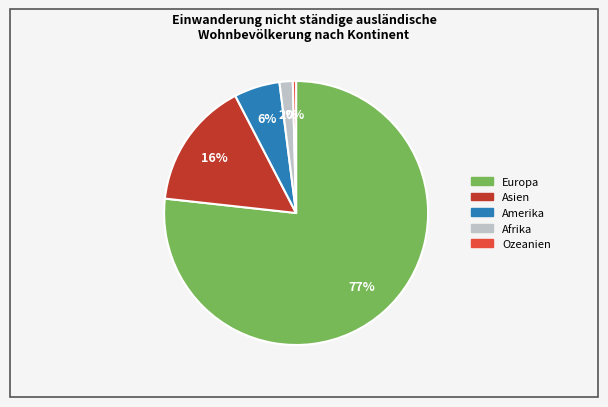

Rank the categories by value from lowest to highest.

Ozeanien, Afrika, Amerika, Asien, Europa